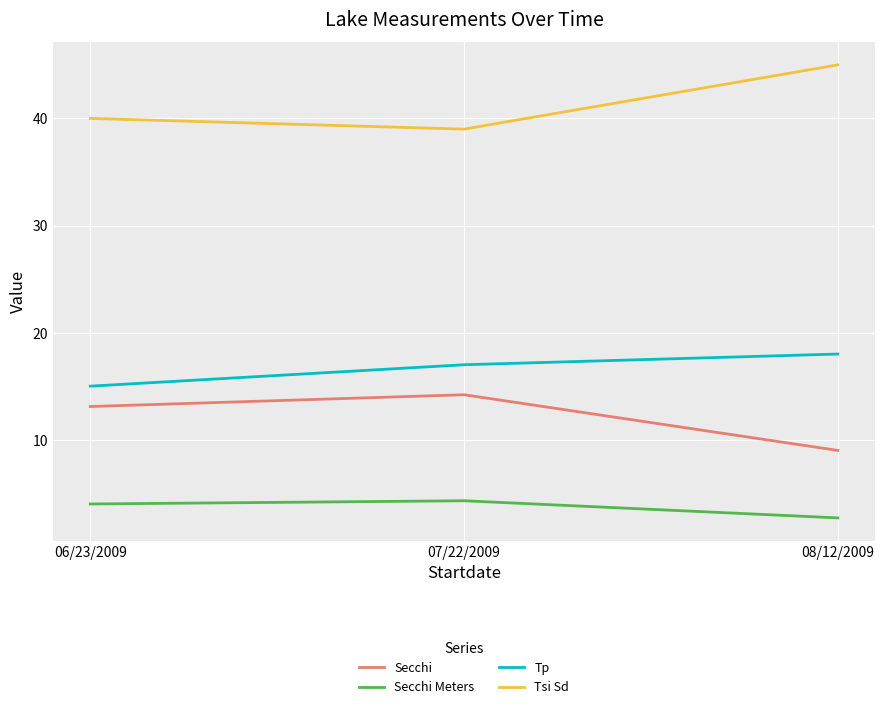

Is it true that Secchi equals 22.4 at 06/23/2009?

False